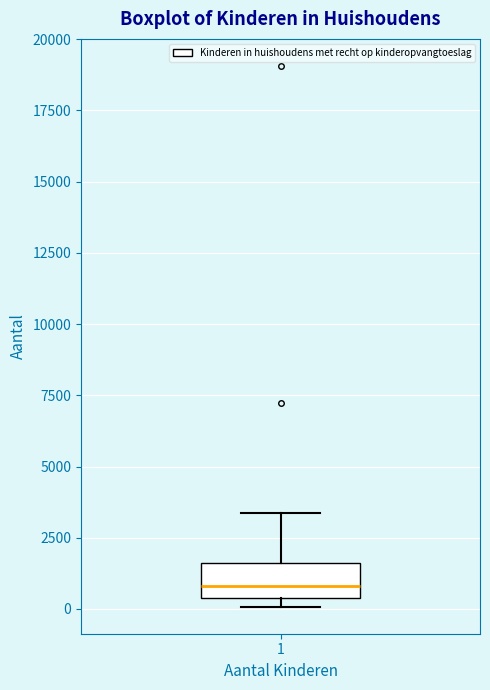

Transcribe this box plot: give where the median line is, the range the box spans, and where the two whiskers end, as read against the y-axis. The values are not printed on the chart, so give them approximately, as read against the axis.

median 1000, box 500 to 1500, whiskers 0 to 3500